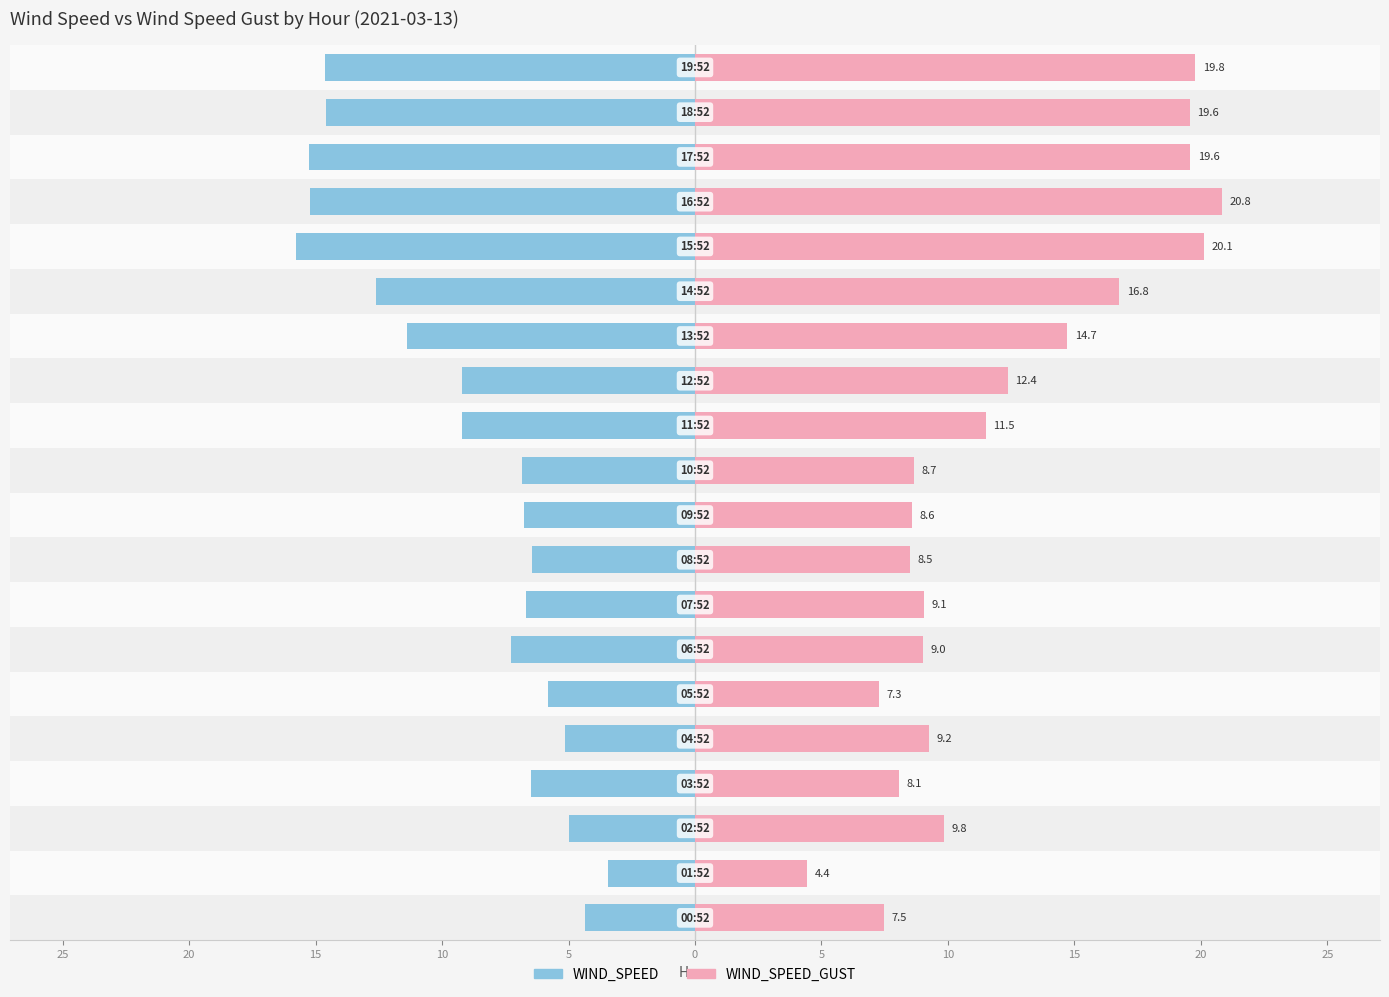

Which series has the largest total across all categories?

WIND_SPEED_GUST